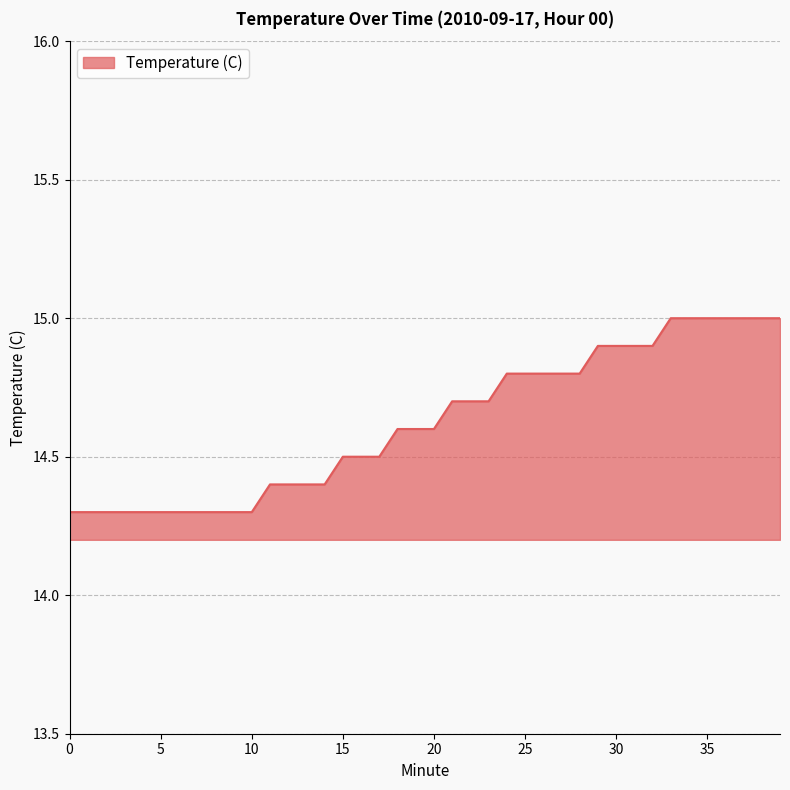

How many categories are shown in the chart?

40